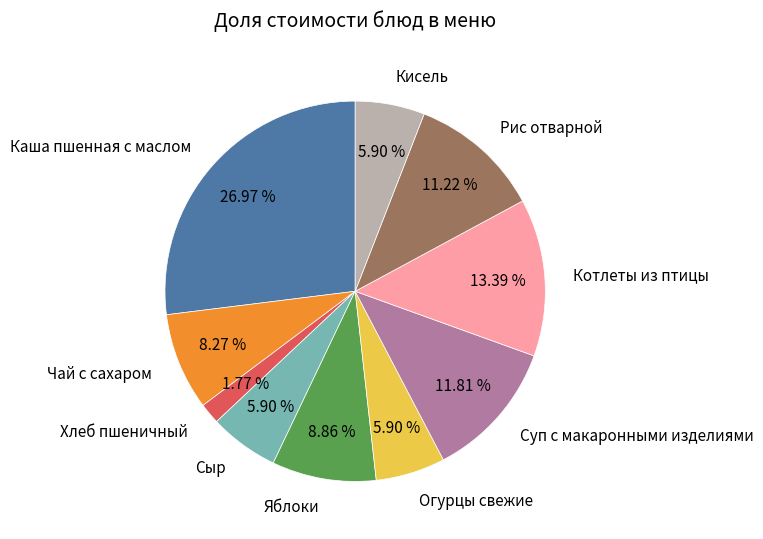

Does any single category account for the majority?

No